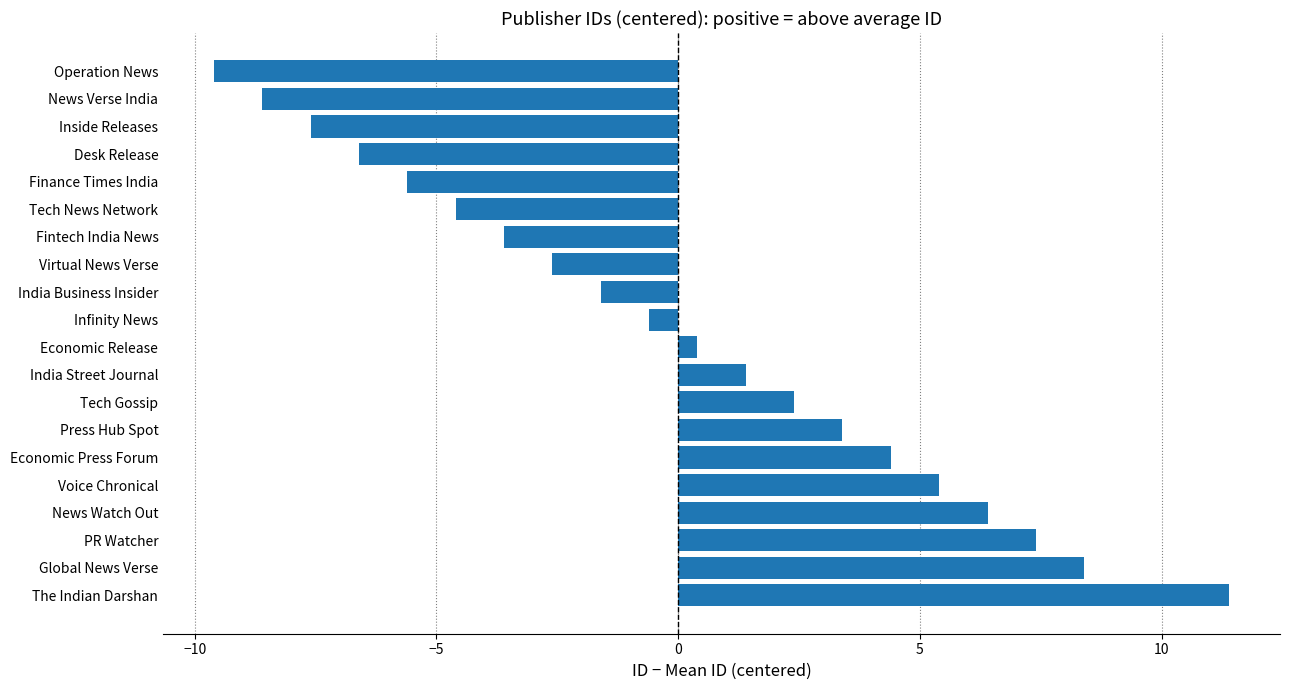

At which category does the chart reach its minimum across all series?

Operation News